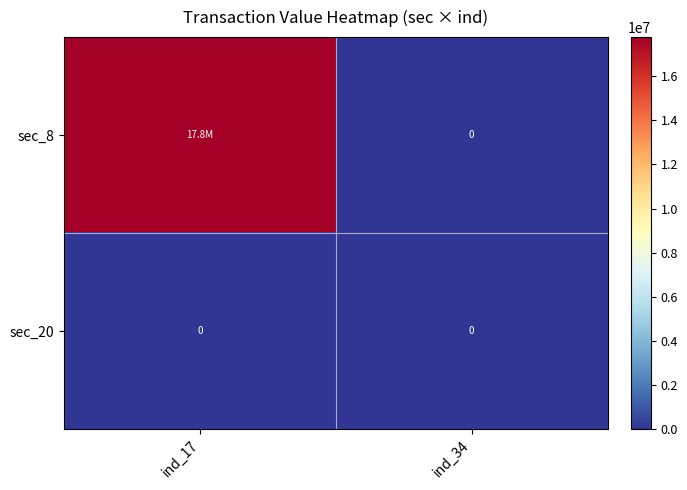

True or false: sec_20 has a value of 0 at ind_17.

True